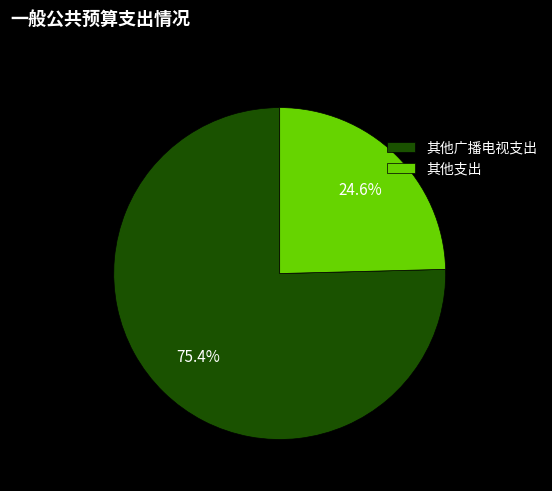

Which has a higher value, 其他广播电视支出 or 其他支出?

其他广播电视支出